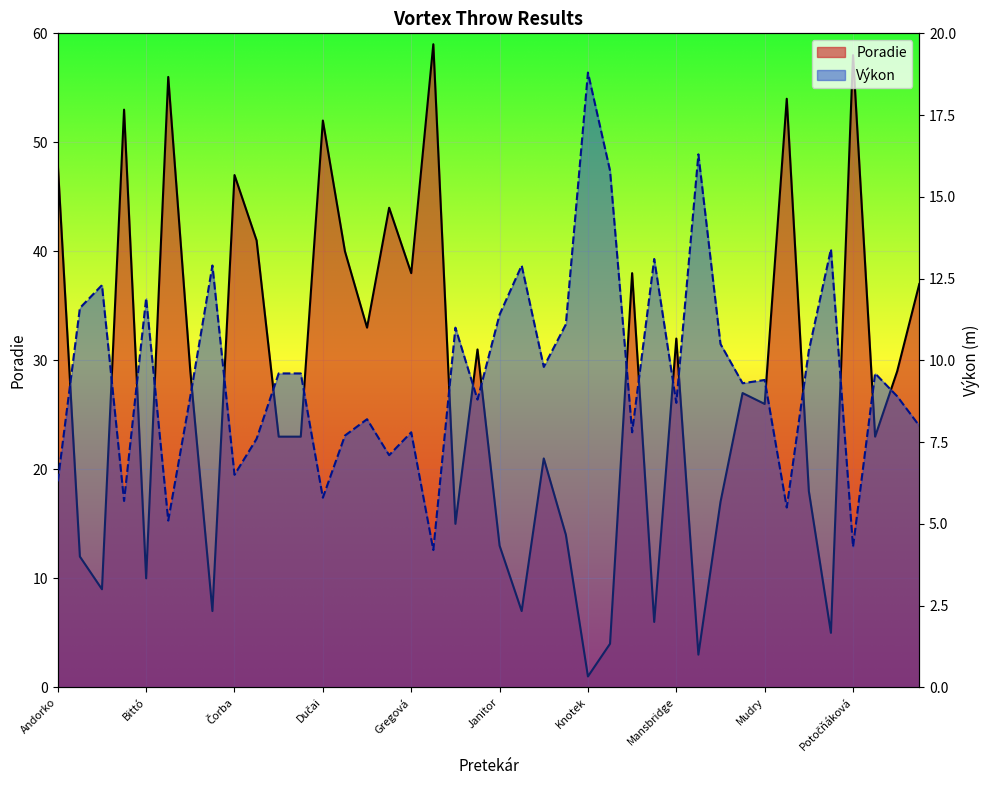

What is the change in value from Bittó to 18?

-0.6